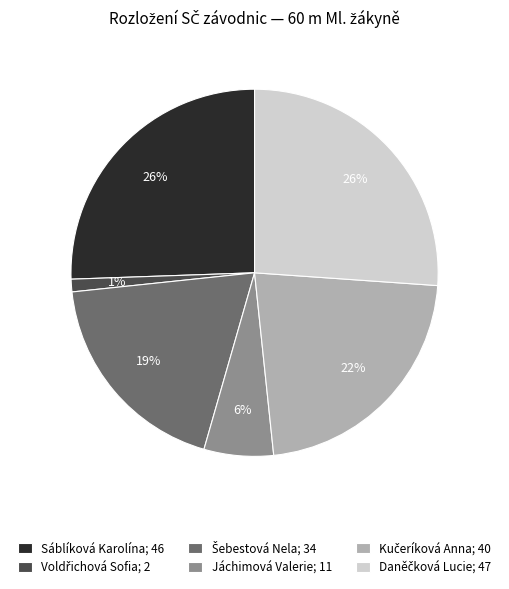

True or false: Jáchimová Valerie accounts for 6% of the total.

True